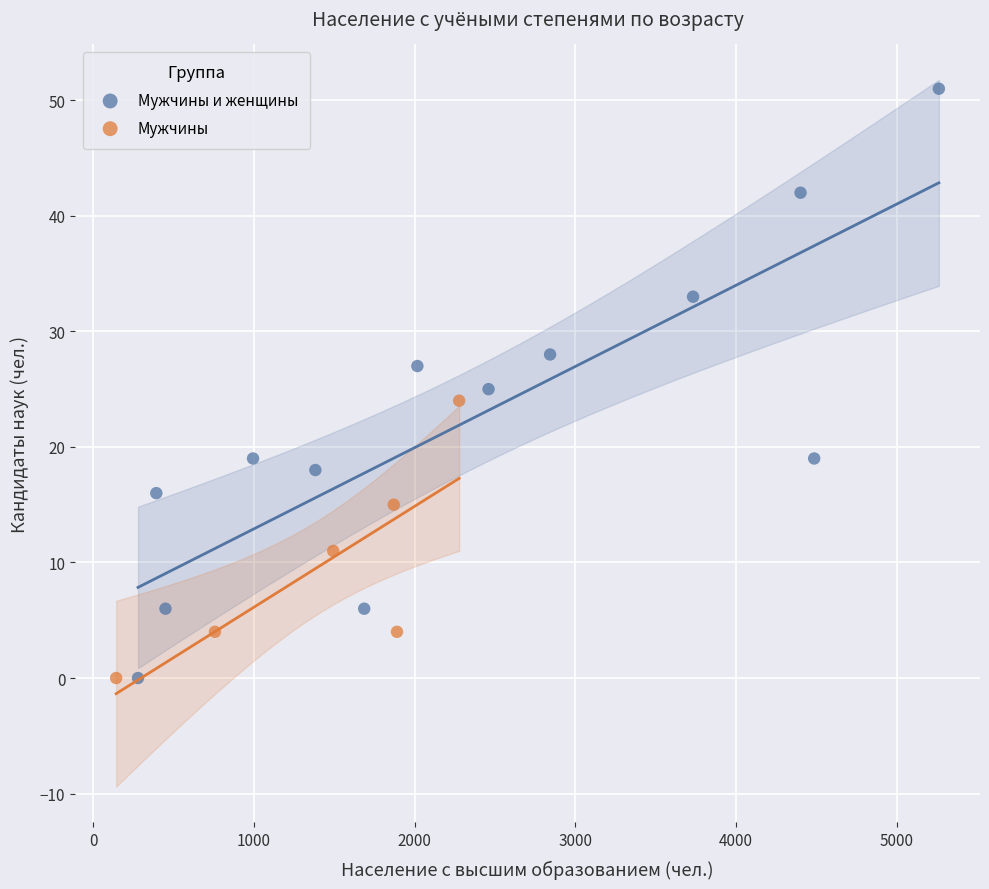

Which series reaches the maximum Y coordinate?

Мужчины и женщины